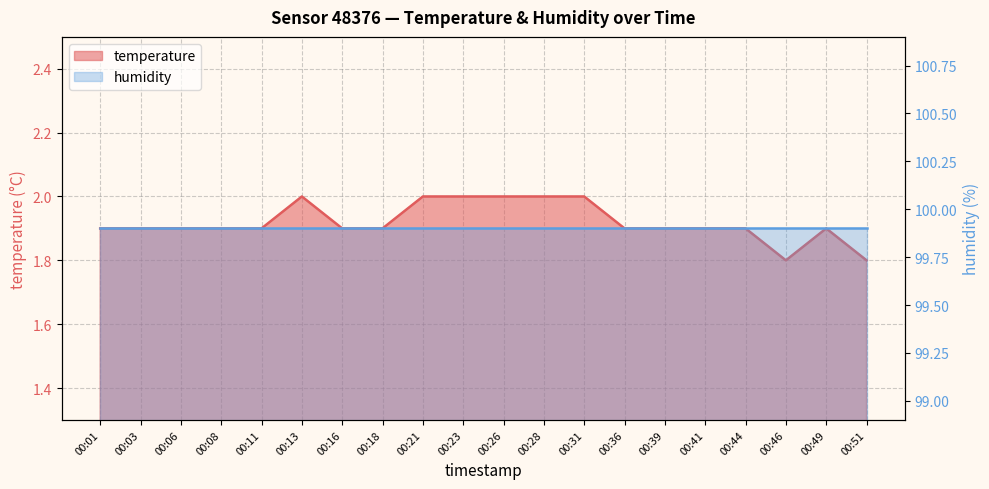

List the labels in order of value, largest first.

00:13, 00:21, 00:23, 00:26, 00:28, 00:31, 00:01, 00:03, 00:06, 00:08, 00:11, 00:16, 00:18, 00:36, 00:39, 00:41, 00:44, 00:49, 00:46, 00:51